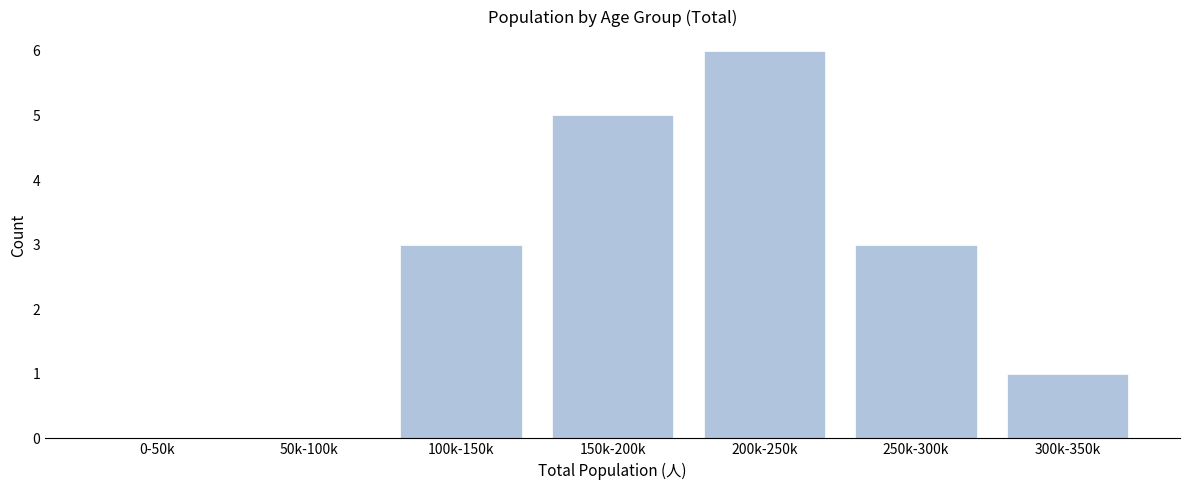

Reading left to right, list all the values displayed in this chart.

0-50k=0	50k-100k=0	100k-150k=3	150k-200k=5	200k-250k=6	250k-300k=3	300k-350k=1